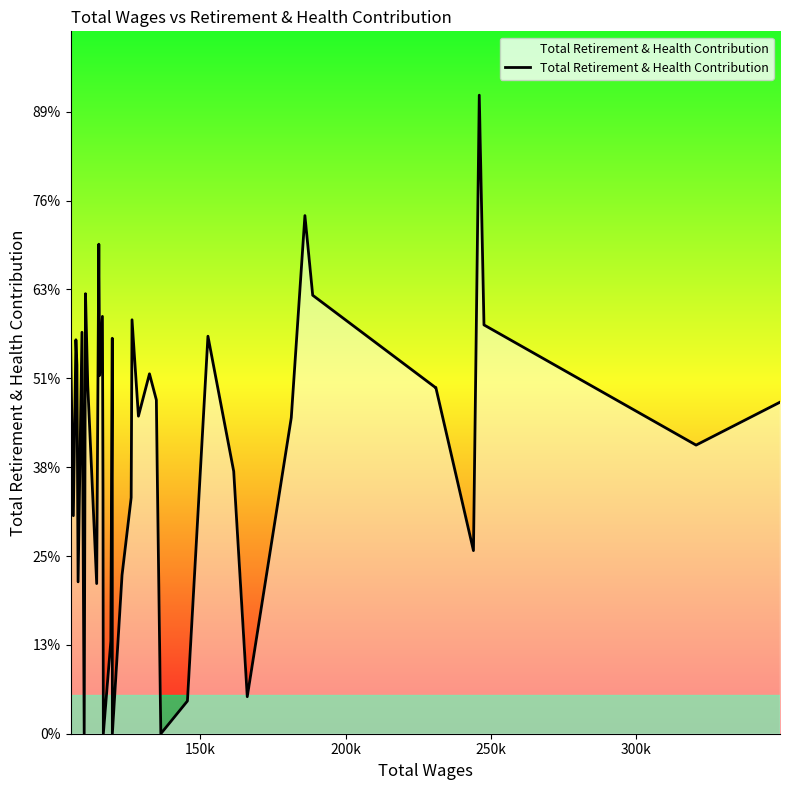

What is the value of the 30th point from the left?

4166